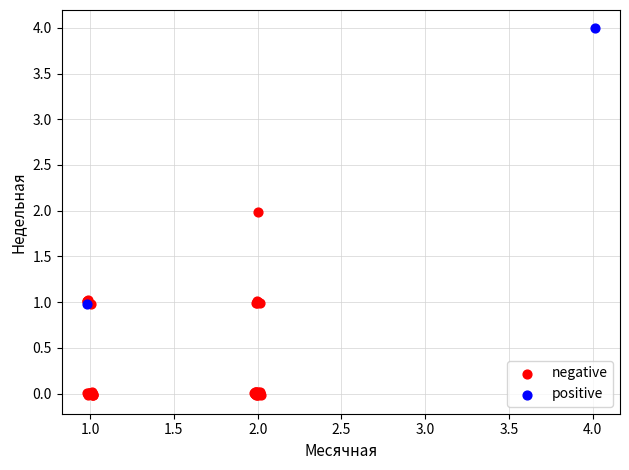

Which series contains the highest Y value?

positive